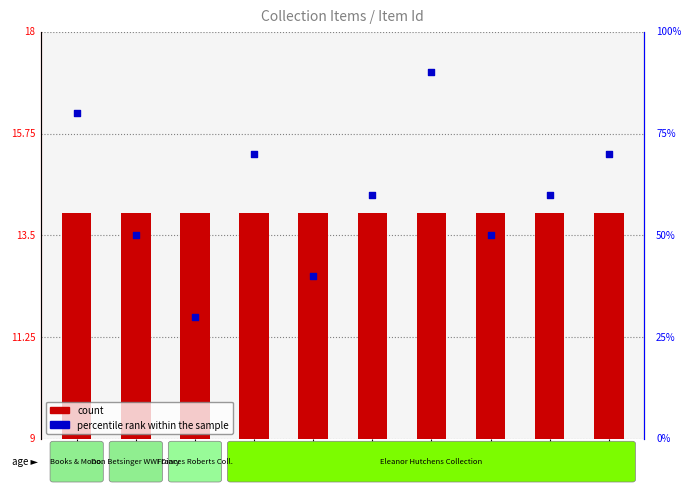

At how many categories does at least one series exceed 87?

1